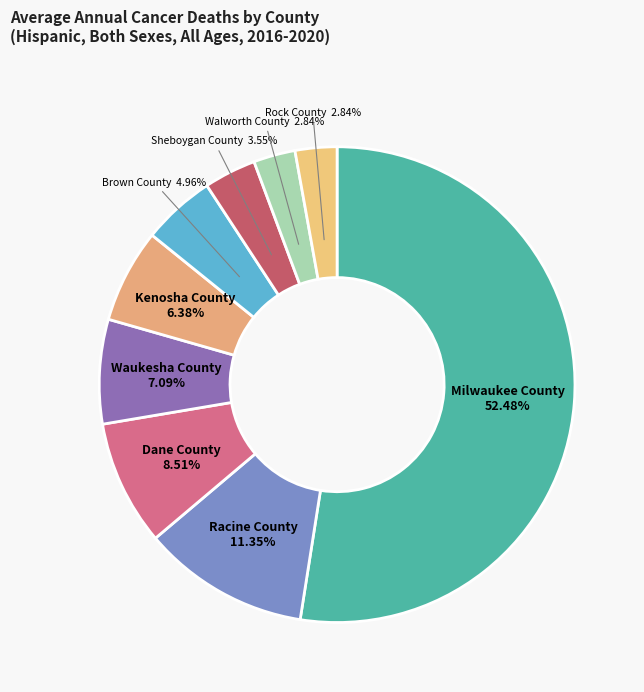

Which category accounts for the majority?

Milwaukee County